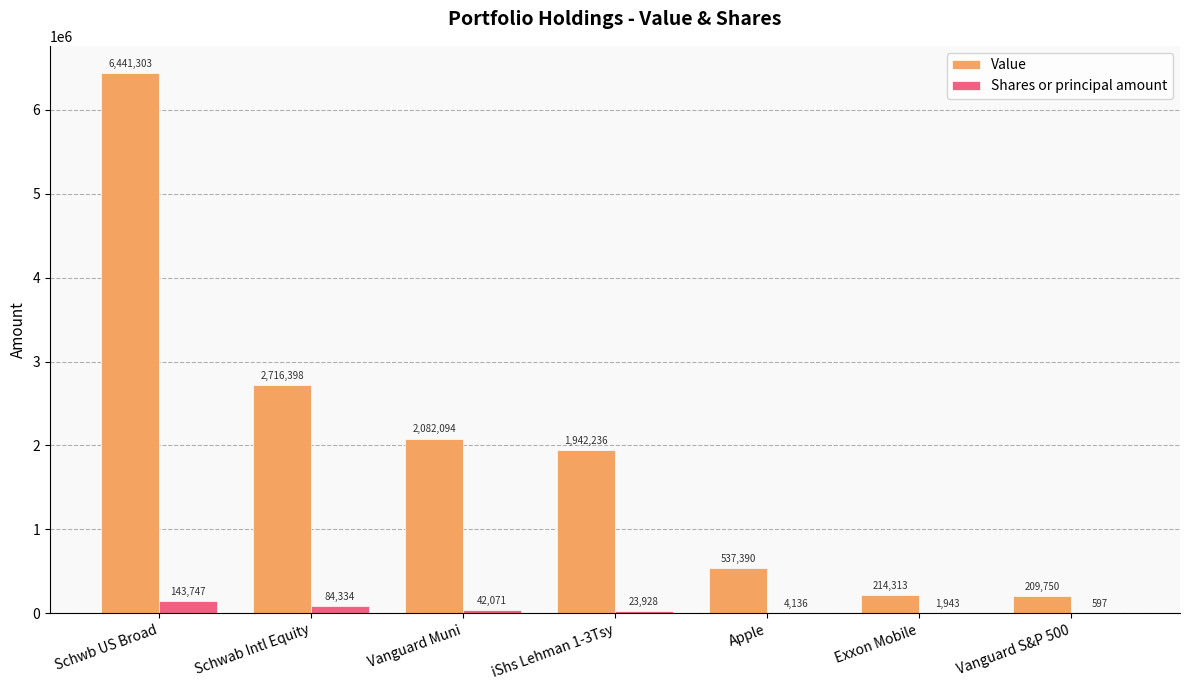

How many data points does each series have?

7